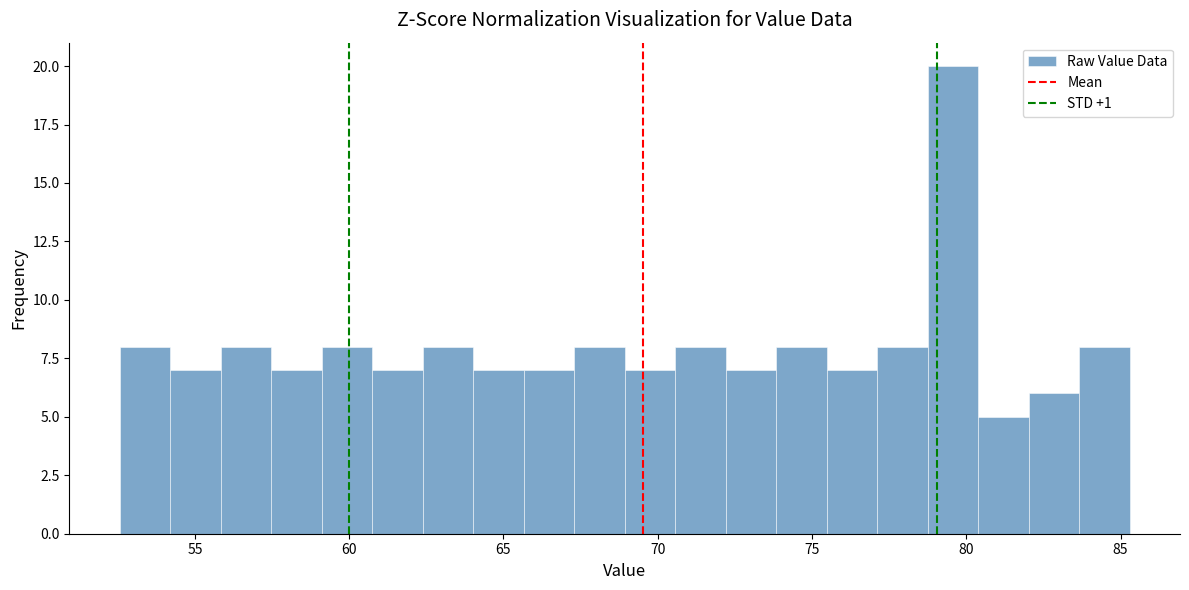

Read against the x-axis, roughly where is the centre of the tallest bar?

79.5